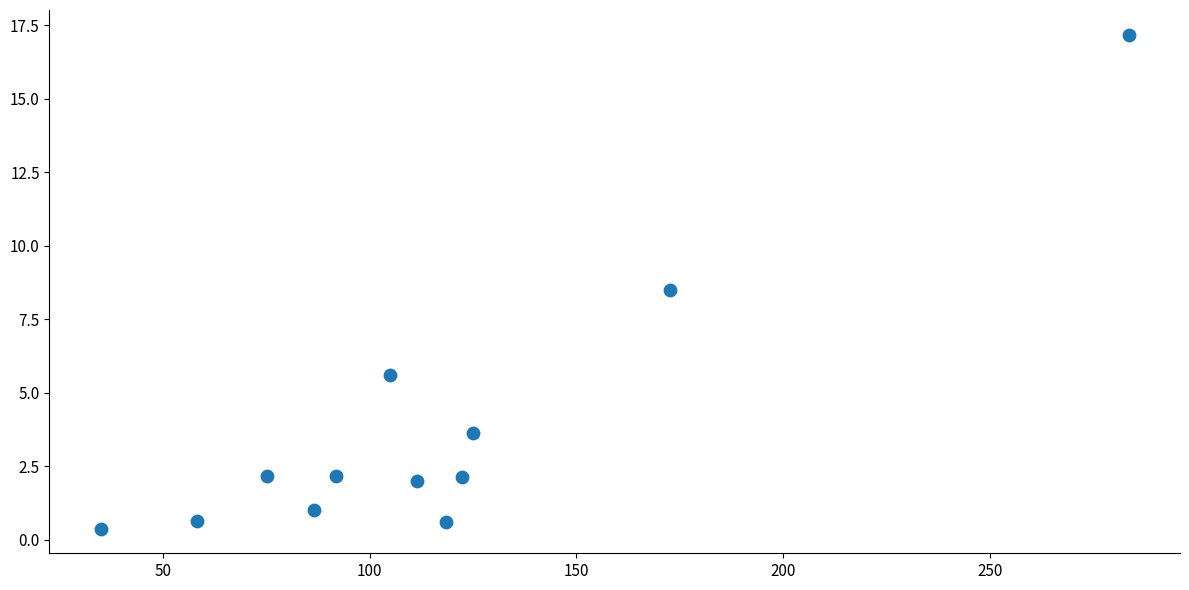

What is the average X value?

115.5